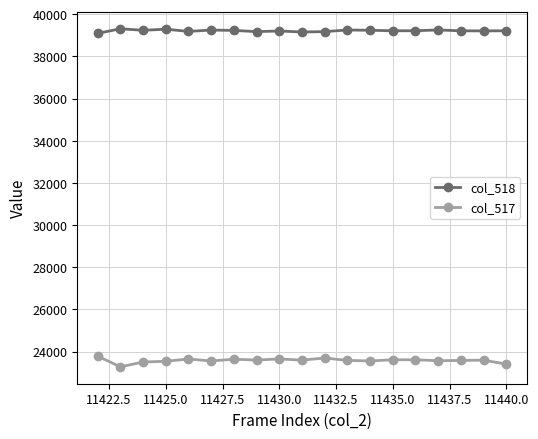

List the series in order of their peak value, highest first.

col_518, col_517